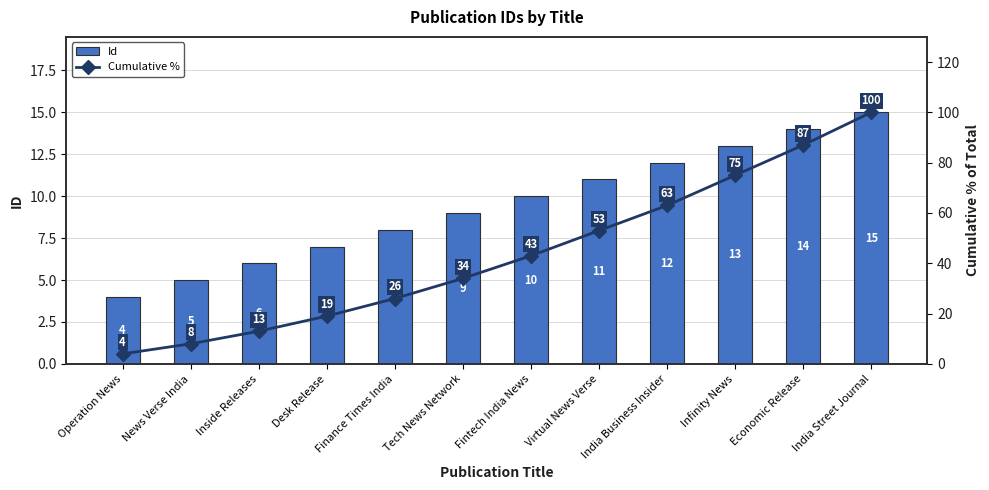

Which category has the highest value in the Id series?

India Street Journal